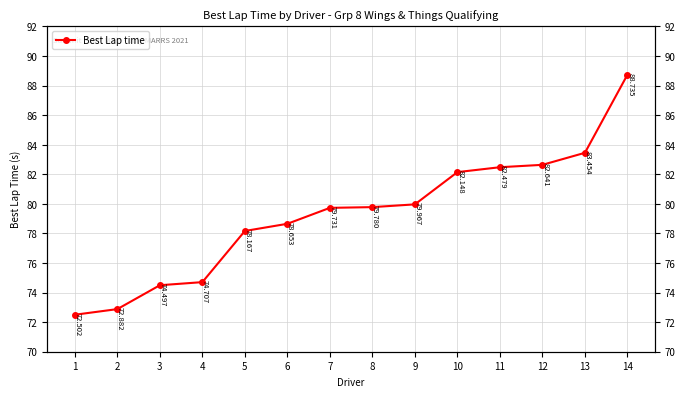

Is this an area chart (filled region under the line)?

No